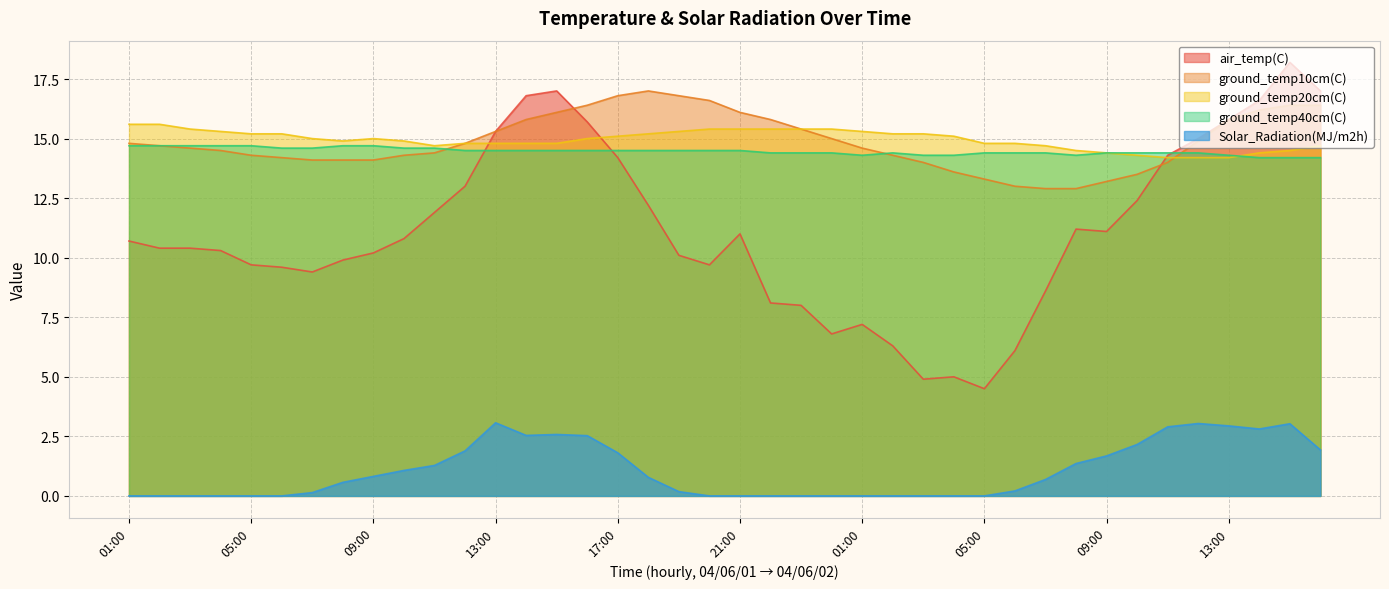

What is the maximum value for ground_temp20cm(C)?

15.6